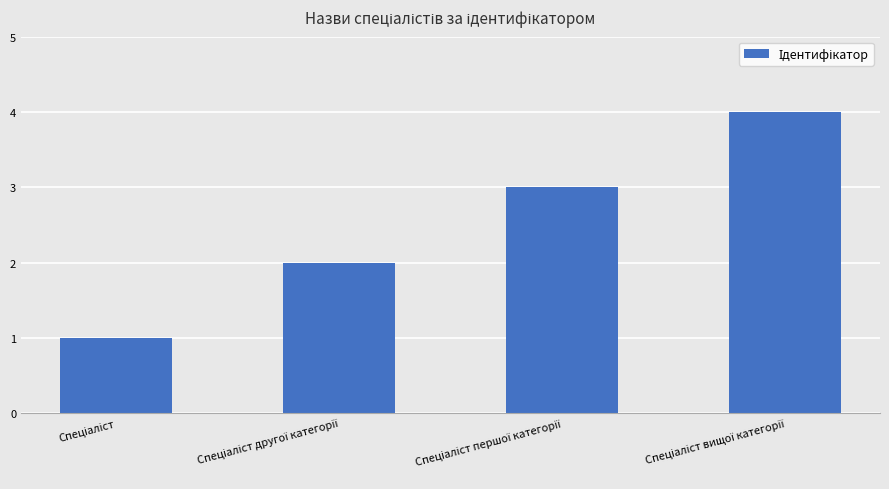

How many data points are less than 3?

2